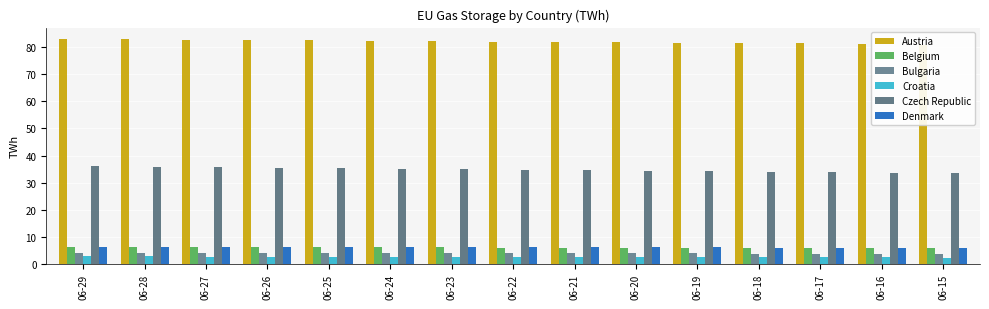

What is the difference between the Denmark values at 06-17 and 06-20?

0.1